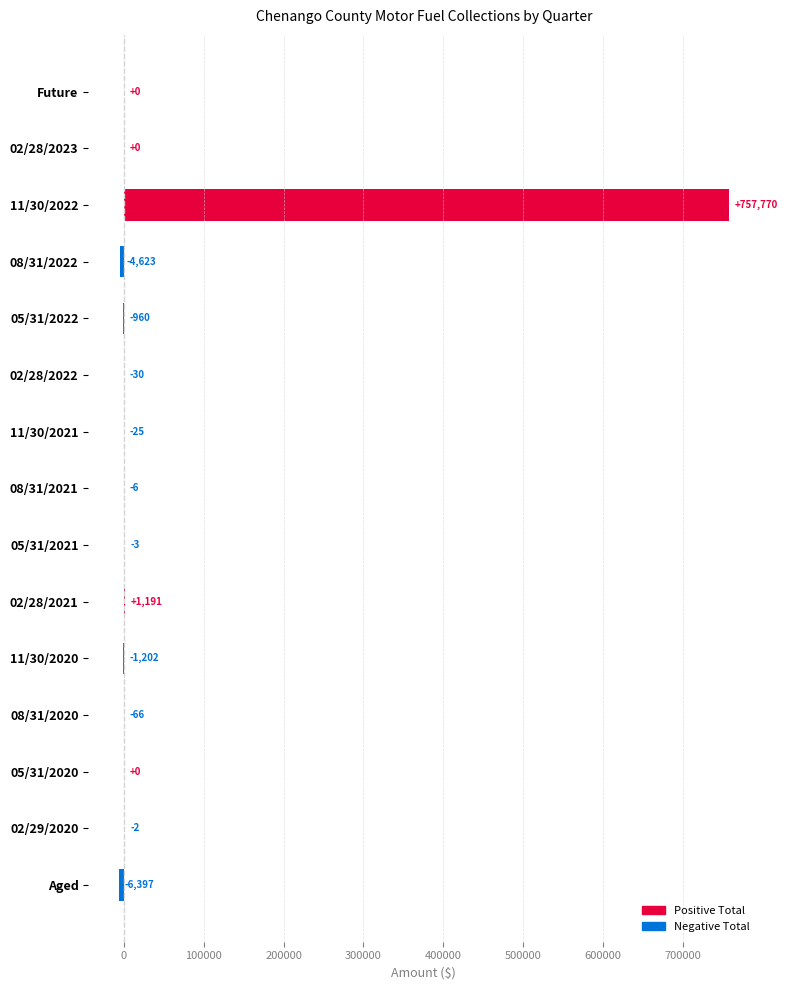

Is it true that the value at 08/31/2021 is -5.5?

True